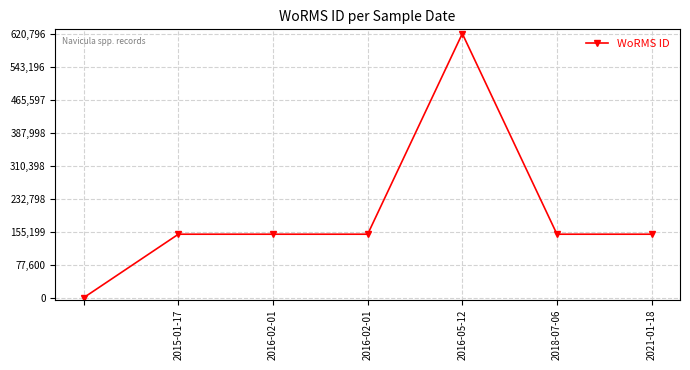

Reading left to right, transcribe all the data shown in this chart.

0	149142	149142	149142	620796	149142	149142